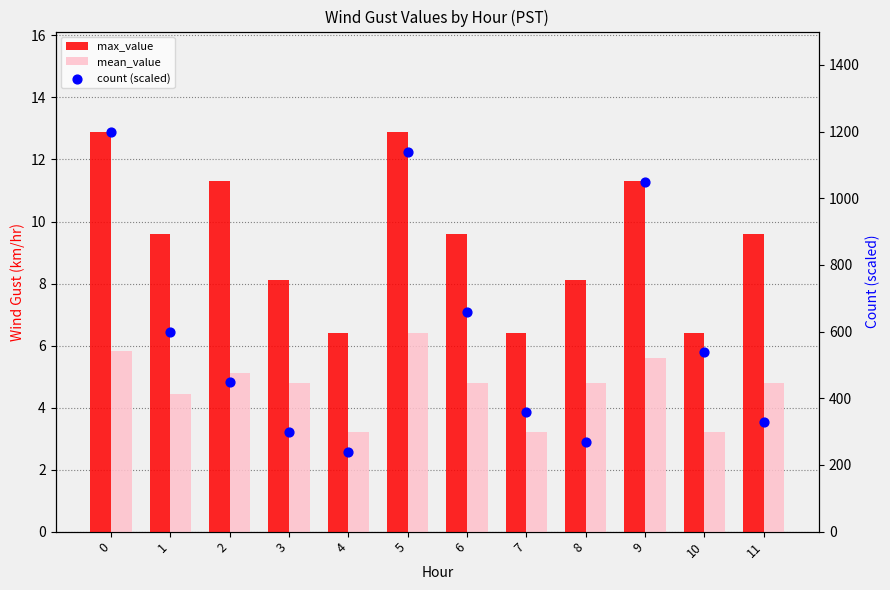

Is the value of mean_value at 6 greater than the value of count (scaled) at 5?

No